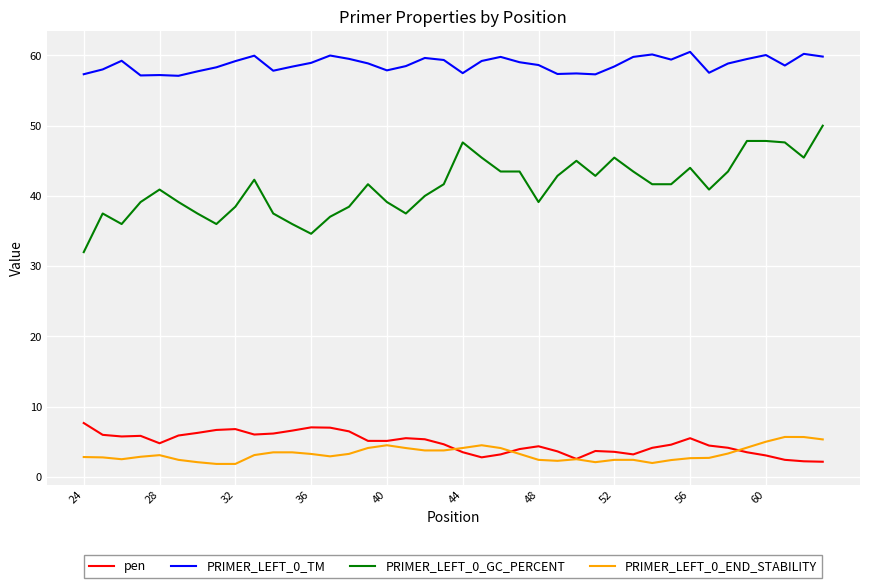

What is the difference between the maximum and minimum values in the PRIMER_LEFT_0_END_STABILITY series?

3.8